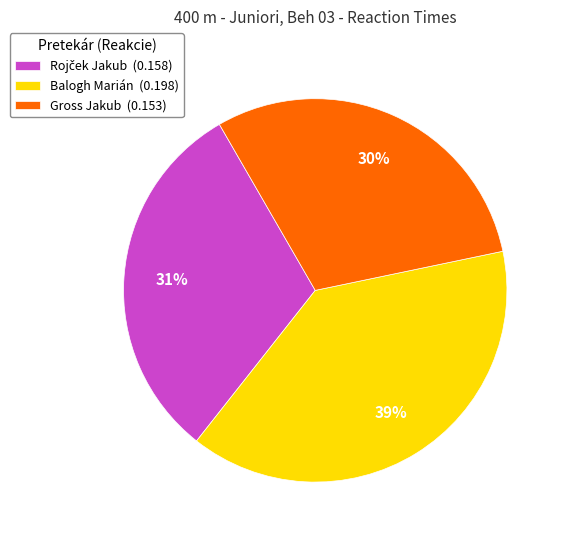

Is the sum of Balogh Marián (0.198) and Gross Jakub (0.153) greater than half?

Yes